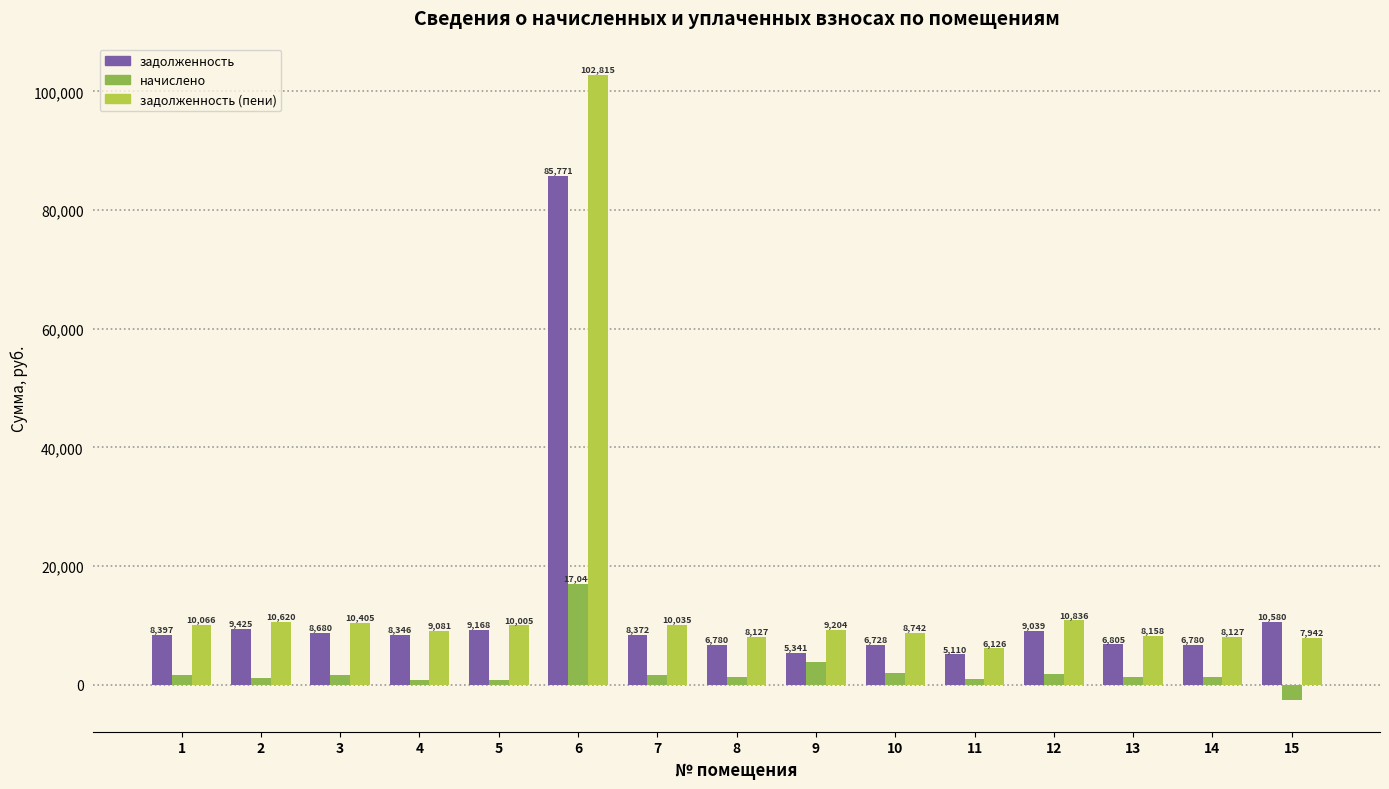

The задолженность series shows 17065.9 at 15. True or false?

False